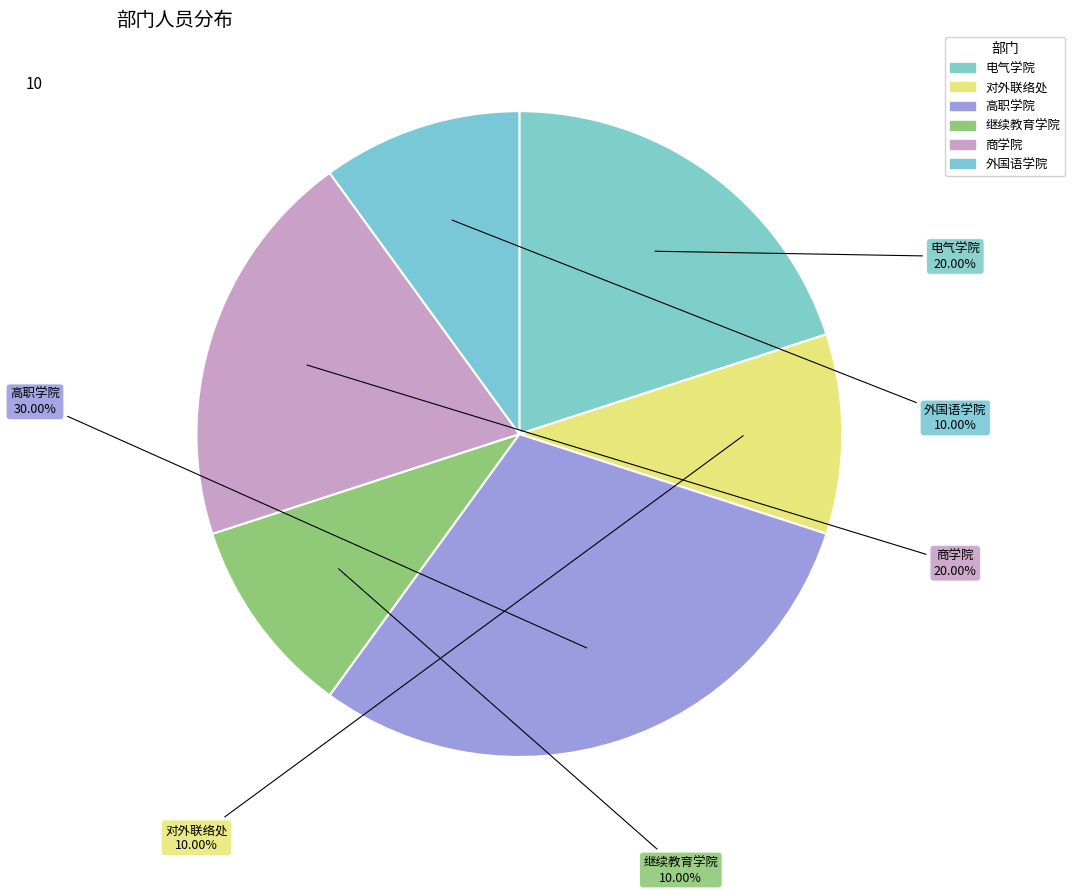

How many slices are in this pie chart?

6